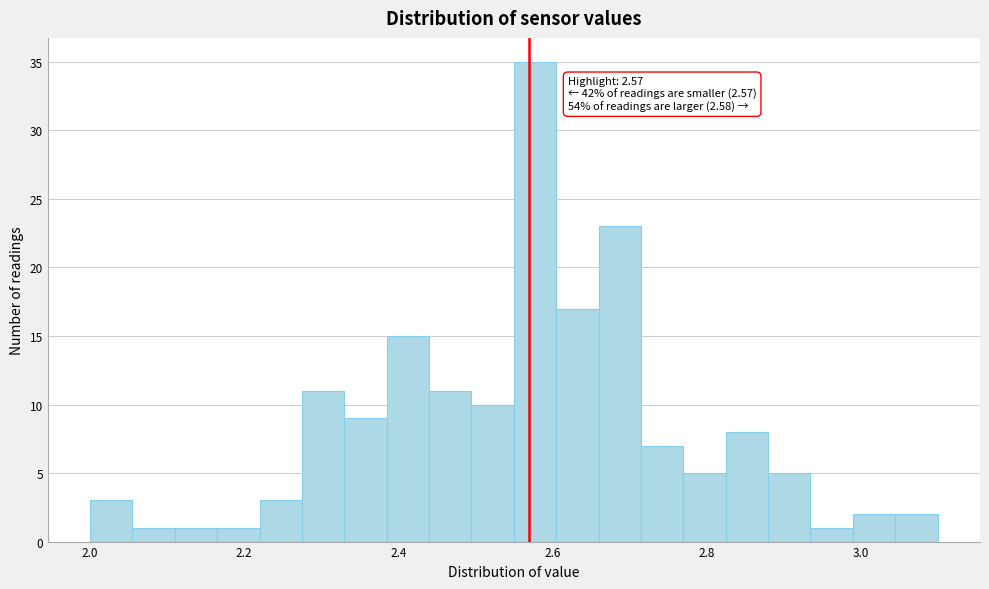

Around what value on the x-axis is the tallest bar? Give the approximate position of its centre, as read against the axis.

2.58